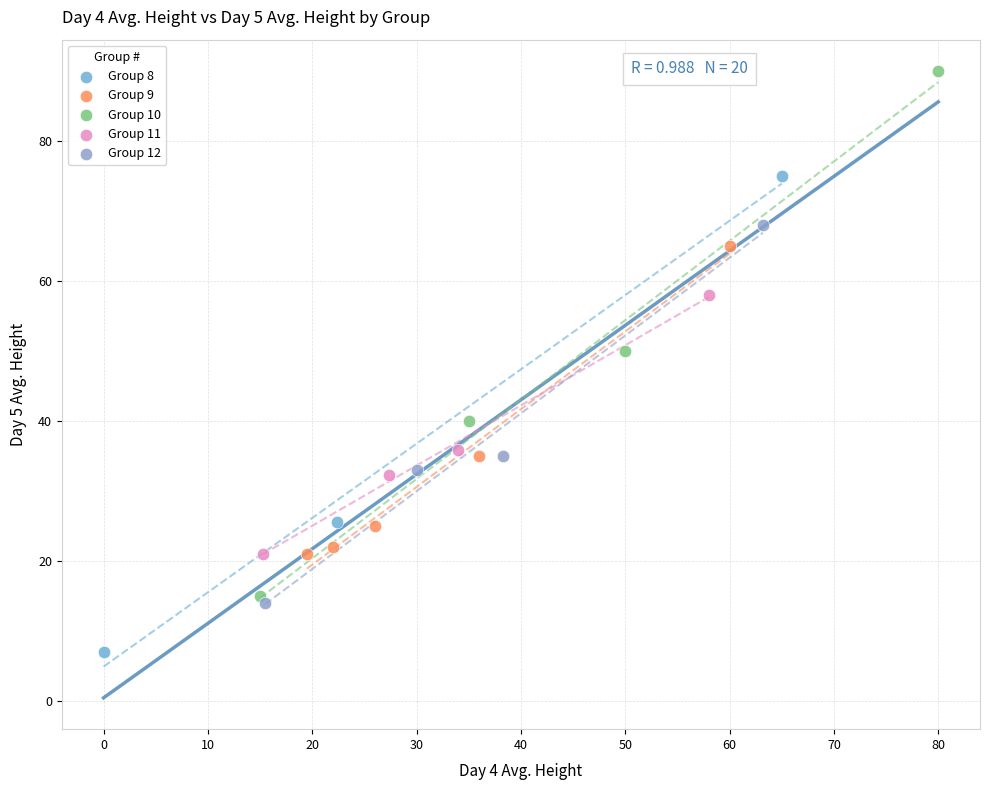

Which series reaches the minimum Y coordinate?

Group 8